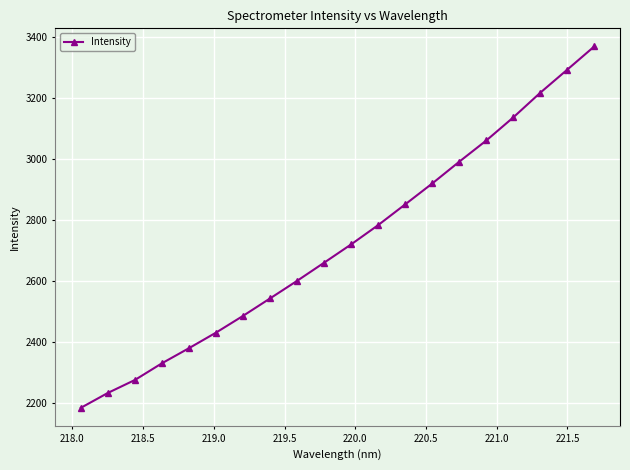

What is the value of the 12th point from the left?

2784.3